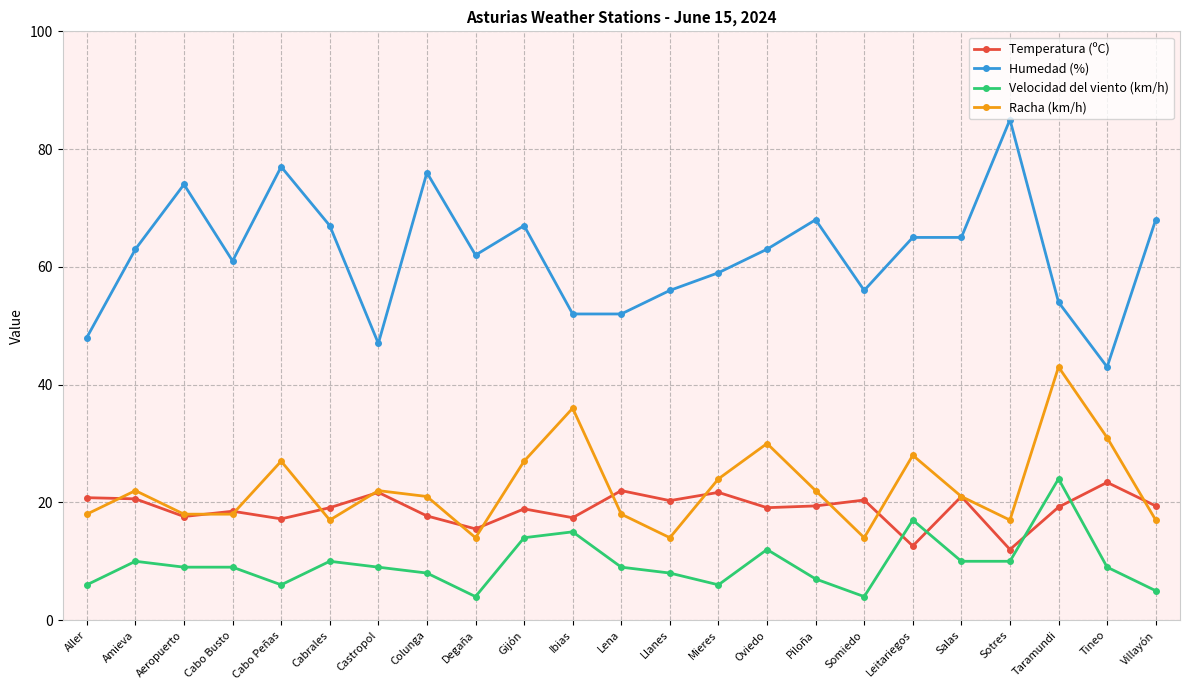

What is the difference between the Humedad (%) values at Tineo and Taramundi?

11.0